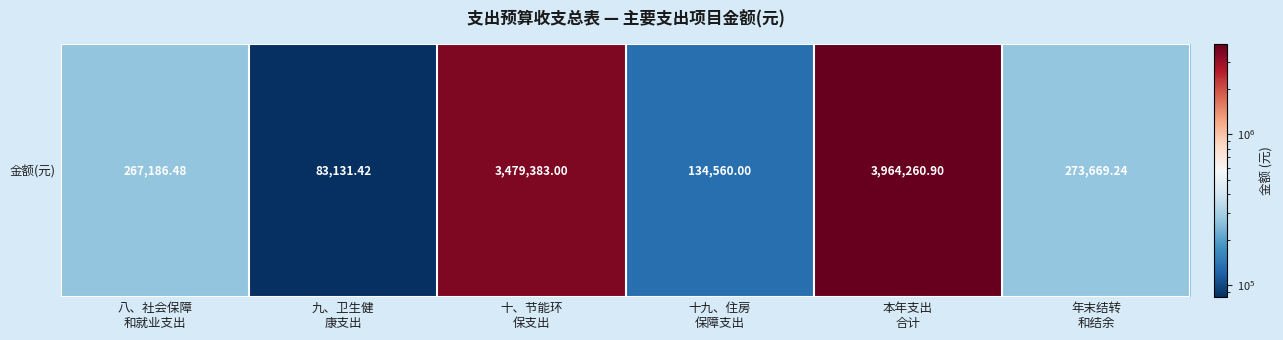

What is the change in value from 八、社会保障
和就业支出 to 九、卫生健
康支出?

-184055.1